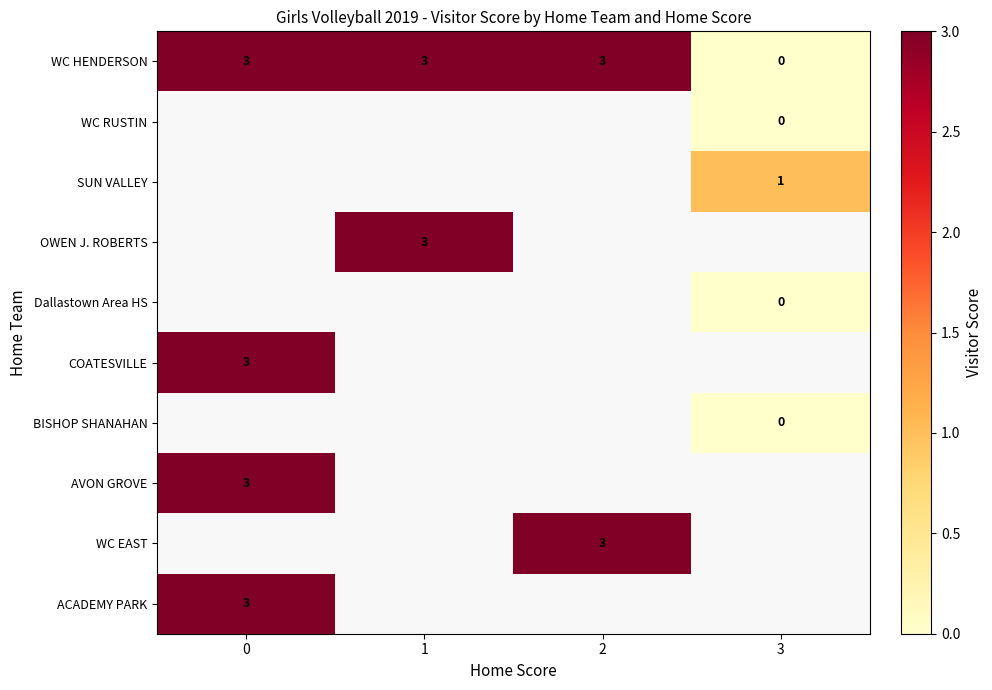

Is it true that SUN VALLEY equals 2 at 3?

False